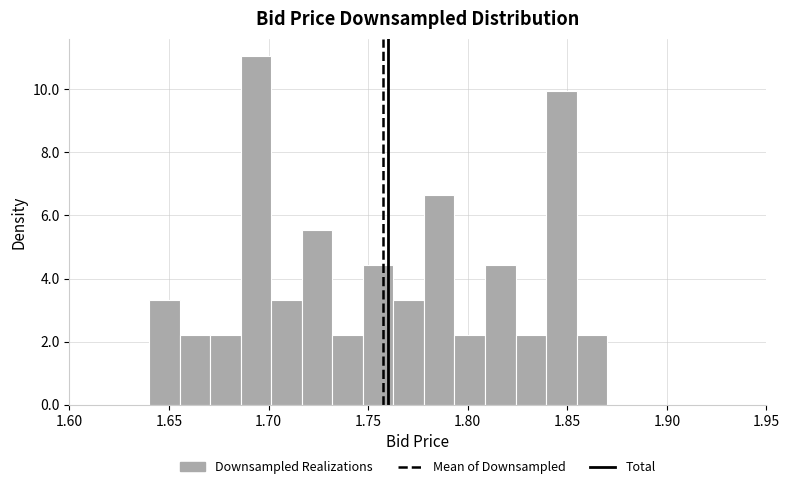

Around what value on the x-axis is the tallest bar? Give the approximate position of its centre, as read against the axis.

1.695